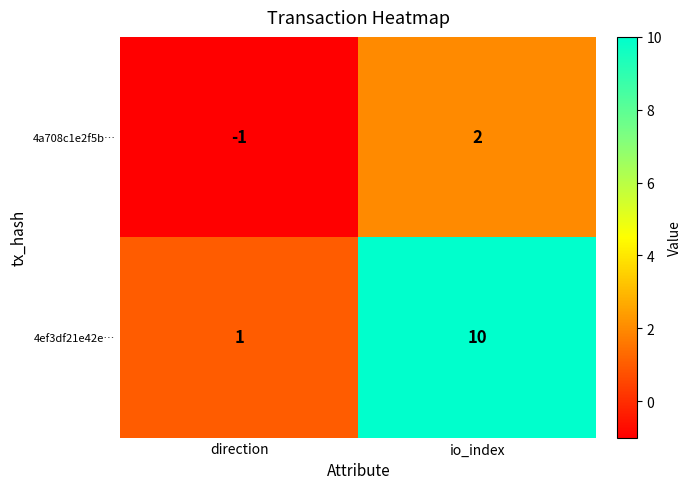

Which category has the lowest value across all series?

direction